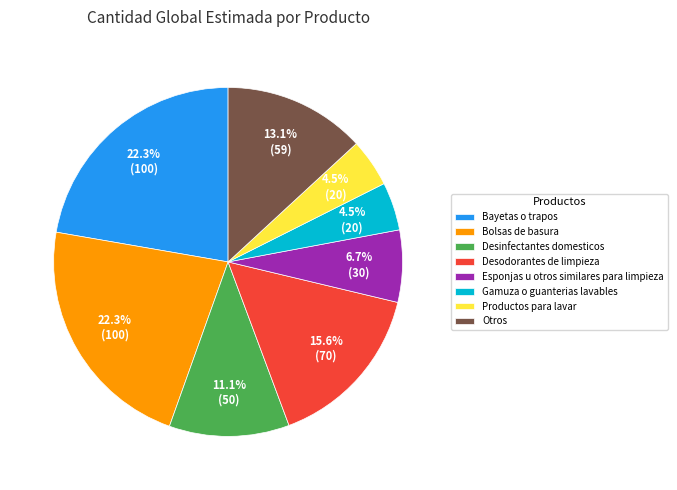

Does Gamuza o guanterias lavables represent more than half of the total?

No